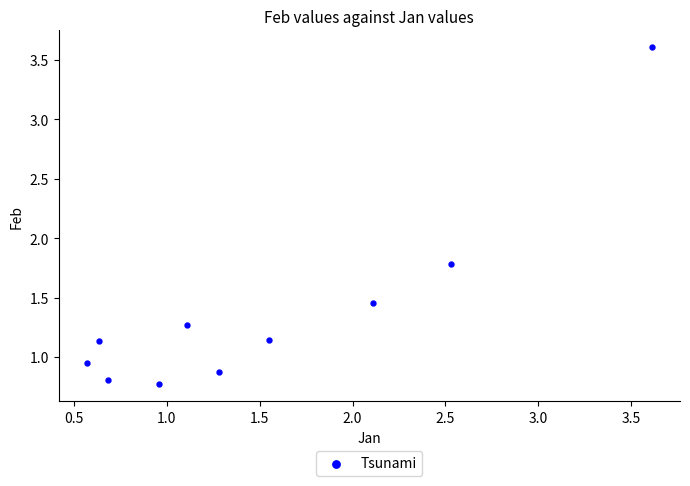

What is the average Y value?

1.4